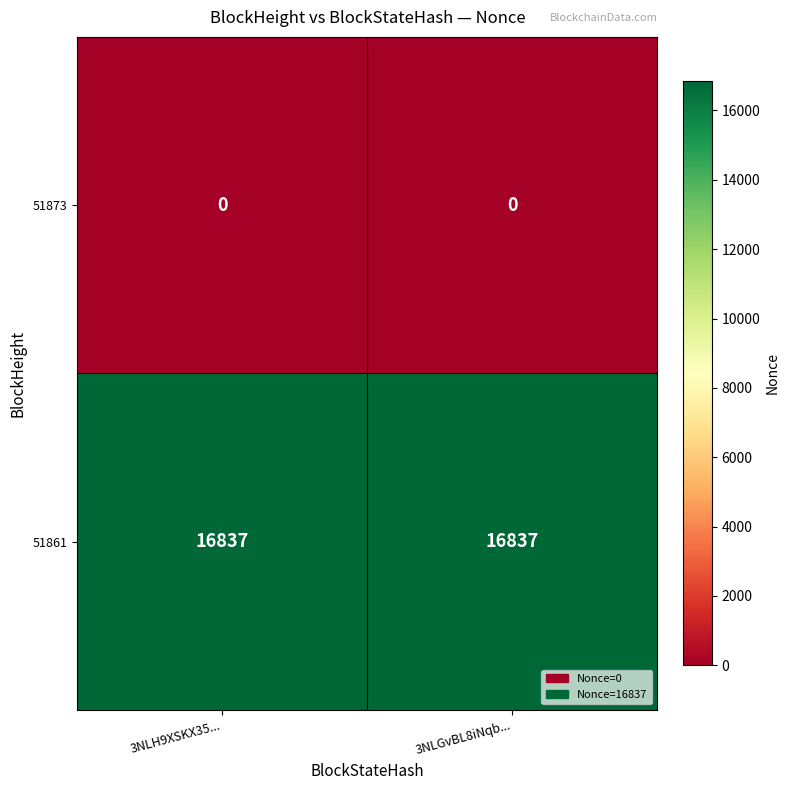

What is the difference between the highest and lowest values at 3NLGvBL8iNqb...?

16837